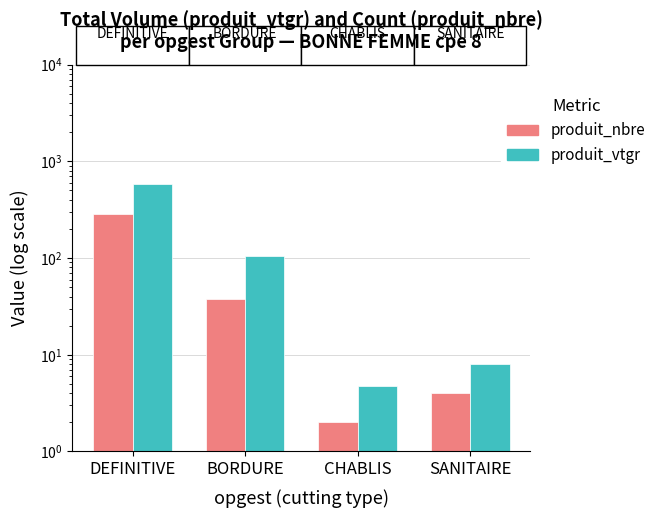

Which has a higher value, BORDURE or SANITAIRE?

BORDURE